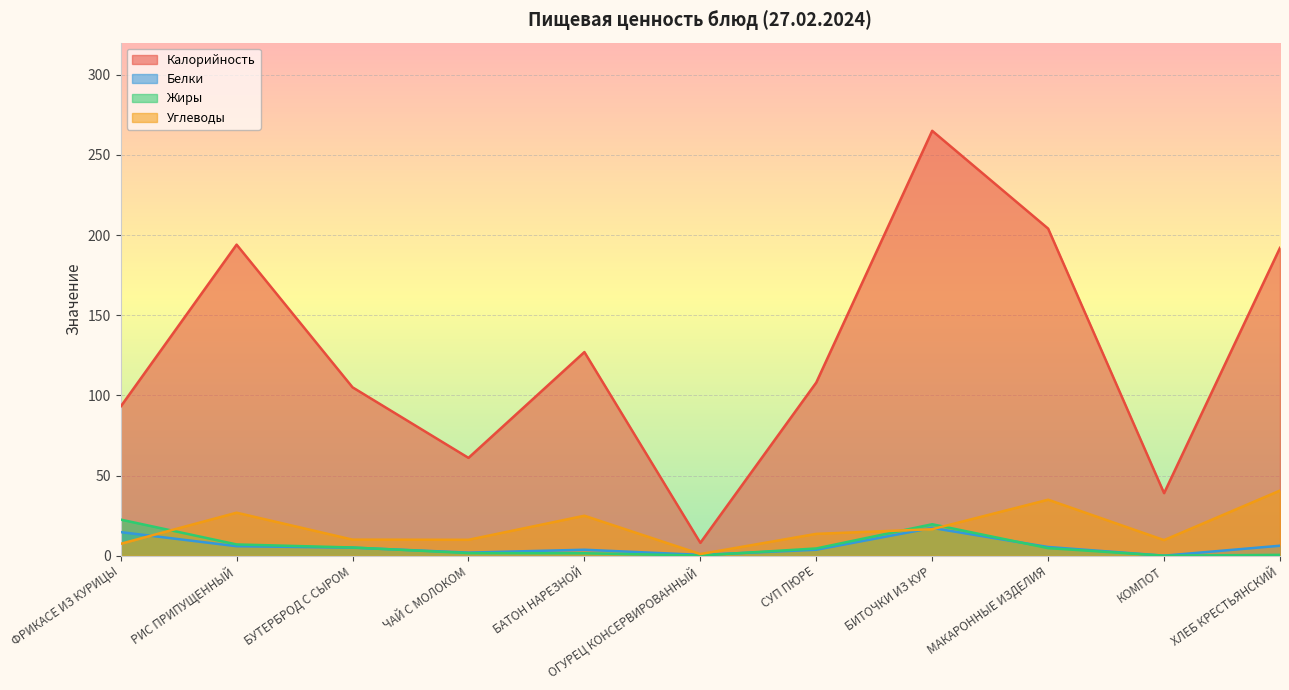

At which label is Белки closest to 8?

ХЛЕБ КРЕСТЬЯНСКИЙ